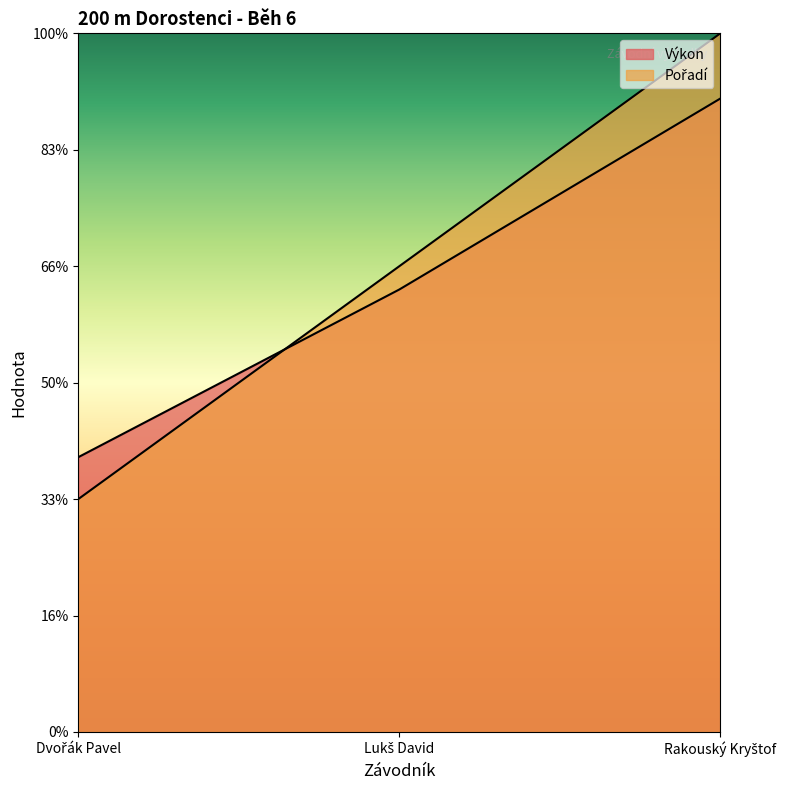

Rank the series by their maximum value, from lowest to highest.

Výkon, Pořadí